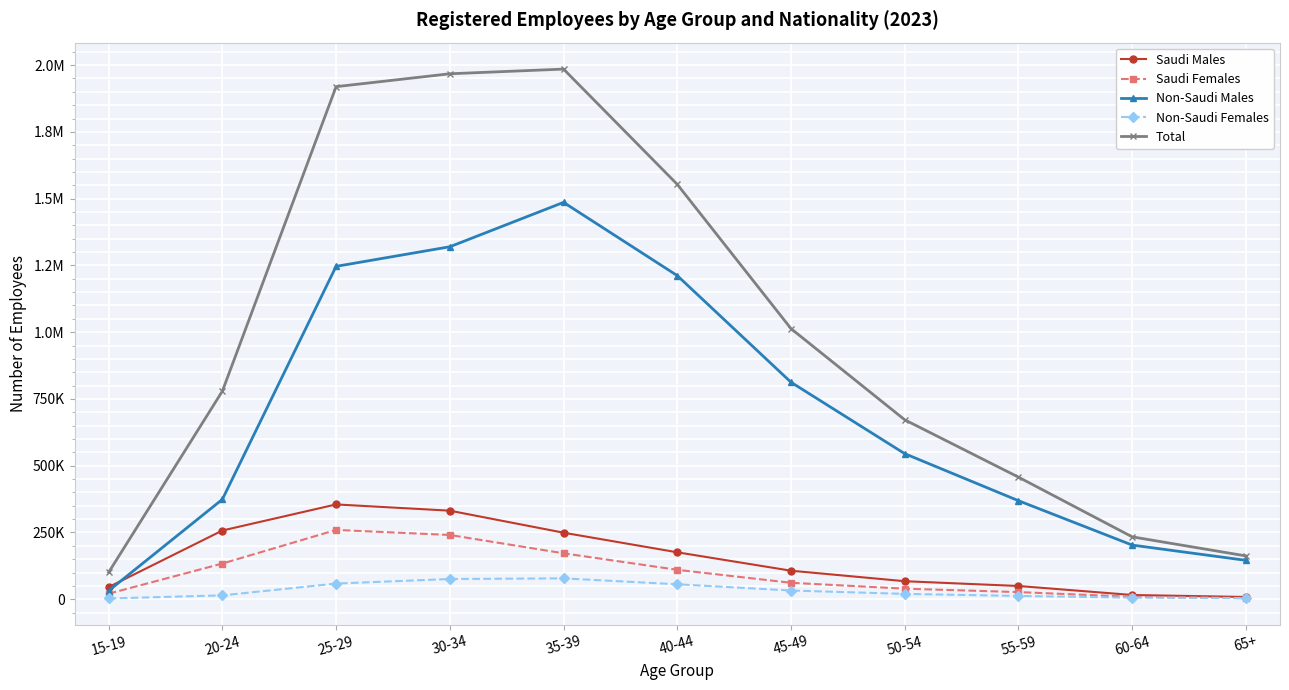

Is the value of Saudi Females at 30-34 greater than the value of Saudi Males at 20-24?

No